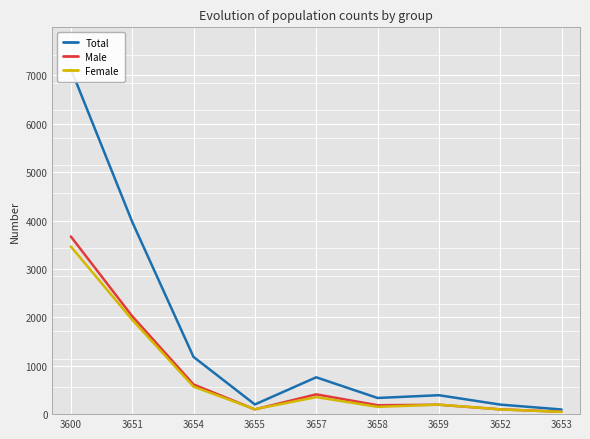

At which category is the sum across all series the highest?

3600